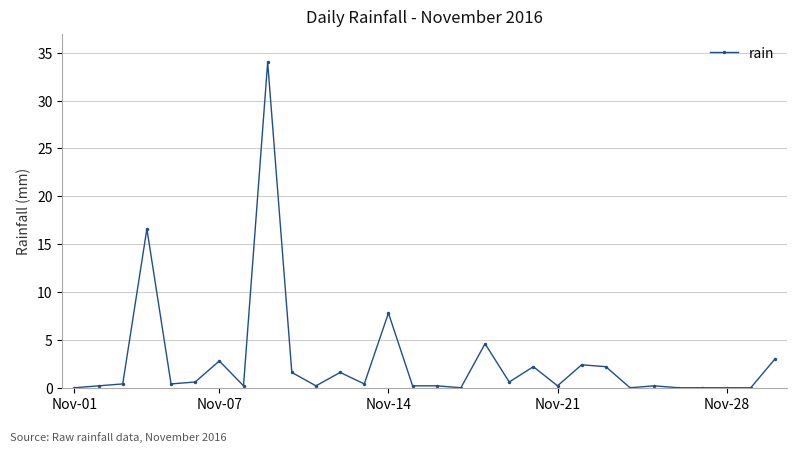

What is the value of the 14th point from the left?

7.8